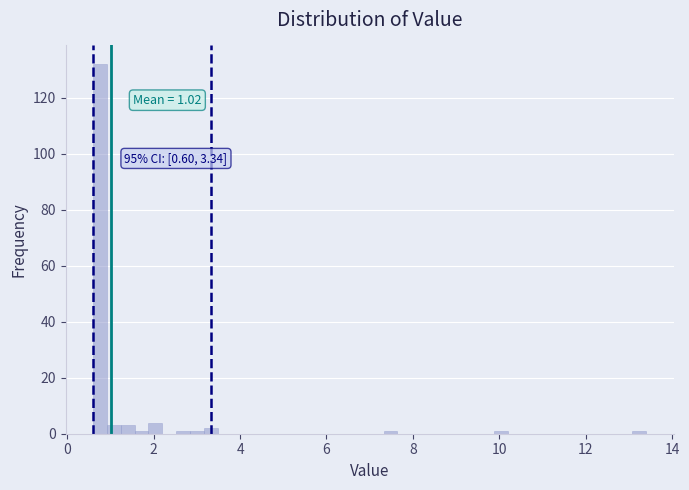

Read against the x-axis, roughly where is the centre of the tallest bar?

0.8